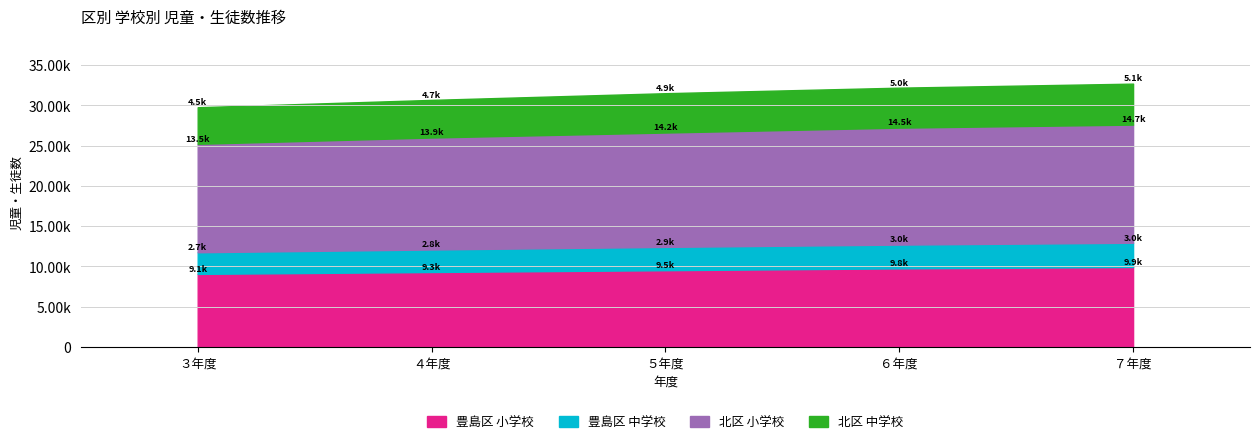

What position from the left is ６年度?

4